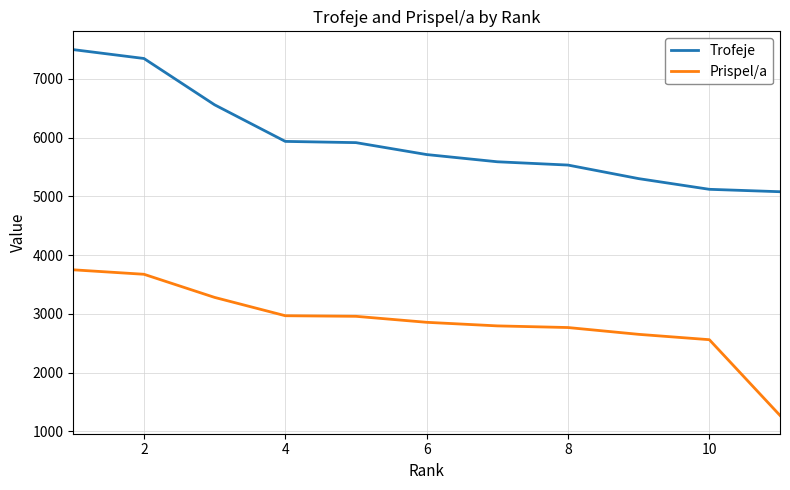

True or false: Prispel/a and Trofeje cross at least once.

False